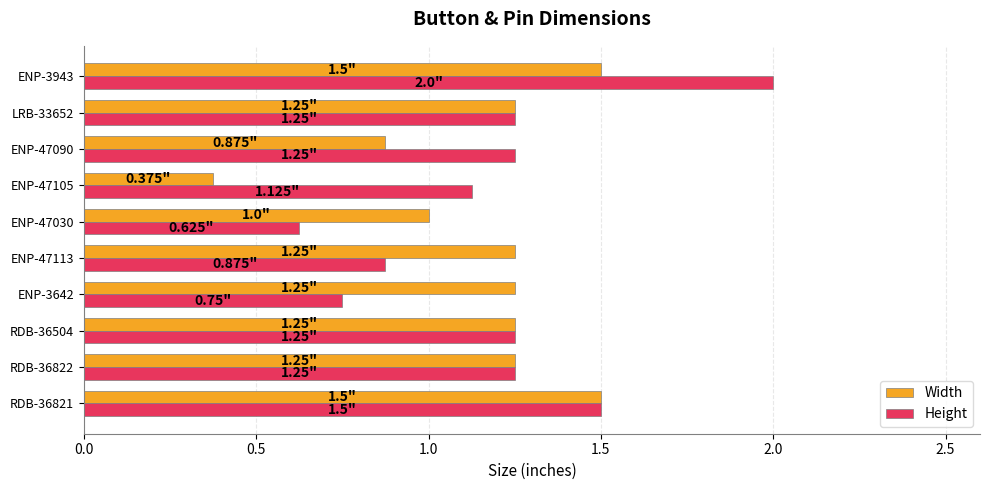

How many data points in Height are less than 1?

3